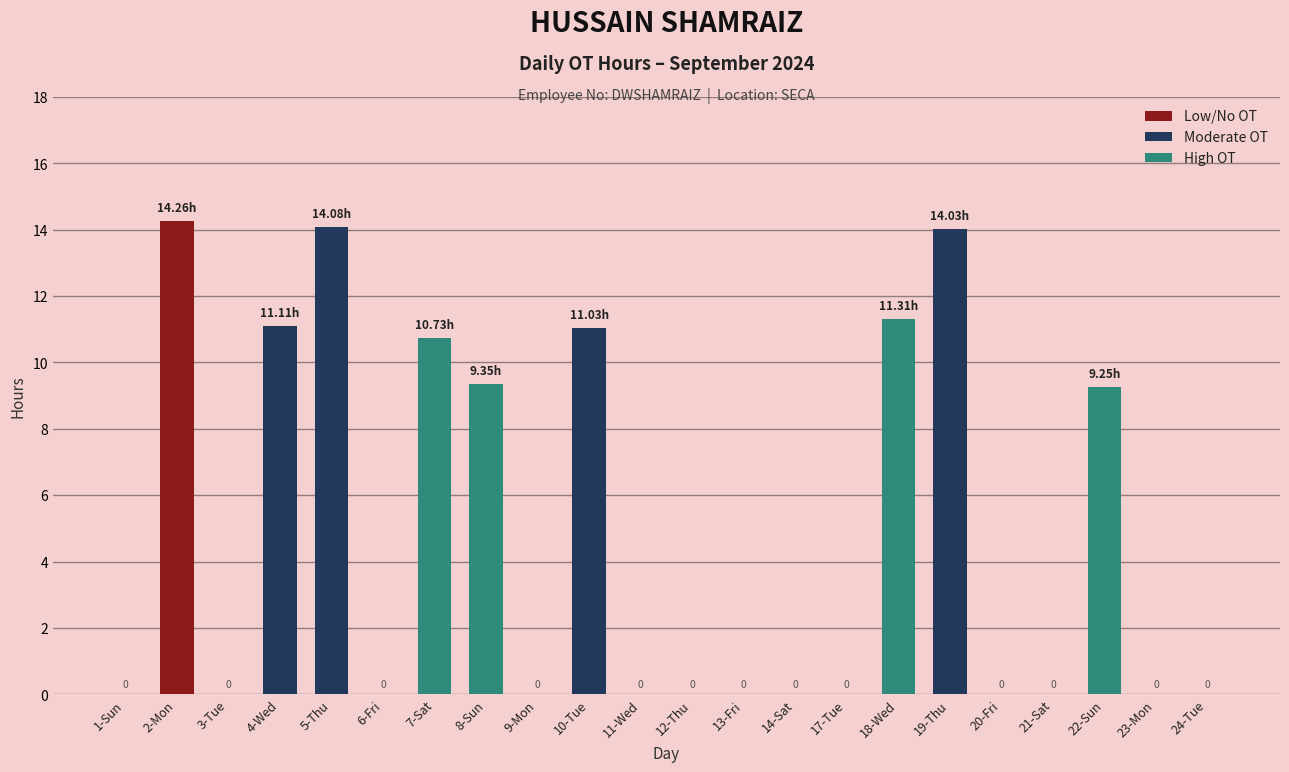

Between 20-Fri and 4-Wed, which is larger?

4-Wed